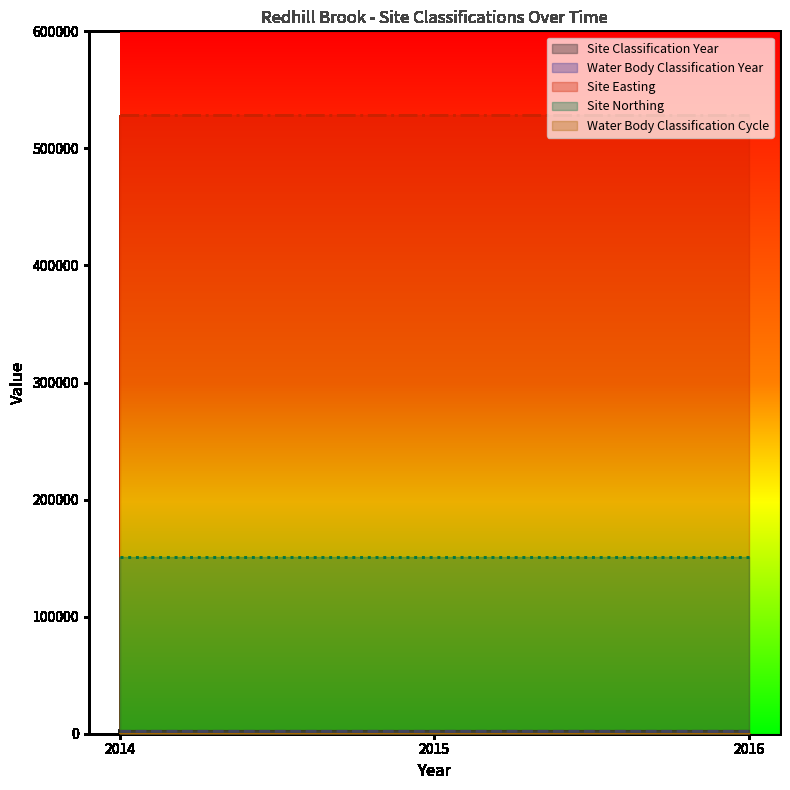

Between 2015 and 2014, which is larger?

2015